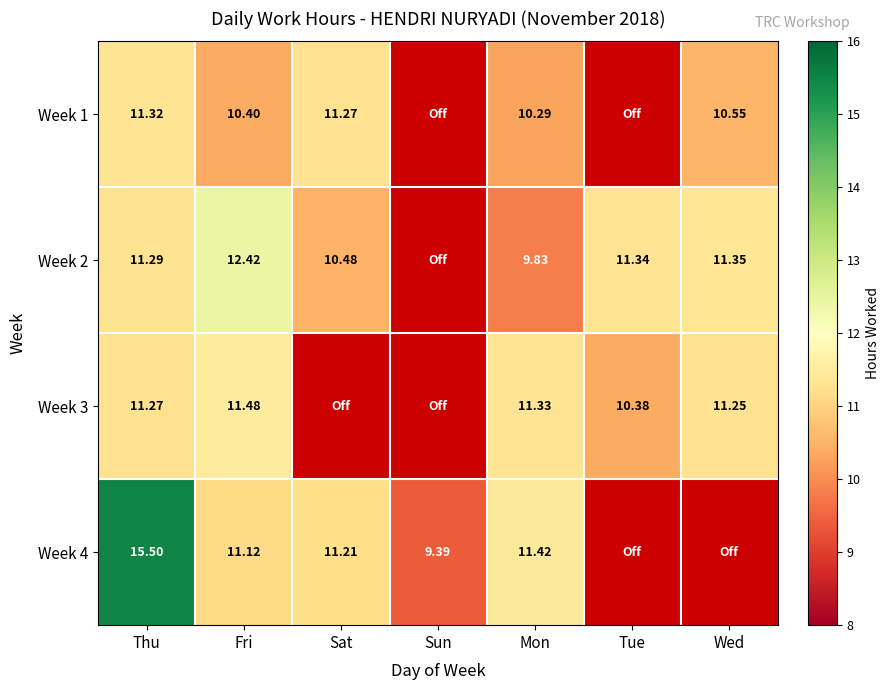

Is the value of Week 3 at Fri greater than the value of Week 1 at Mon?

Yes